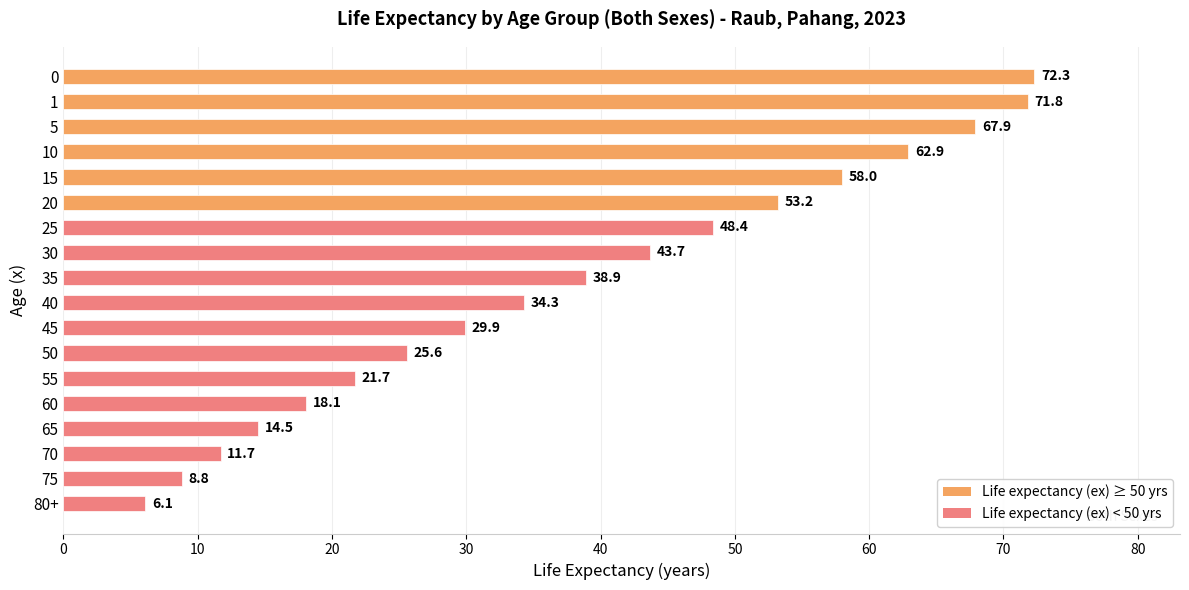

What is the minimum value shown in the chart?

6.1